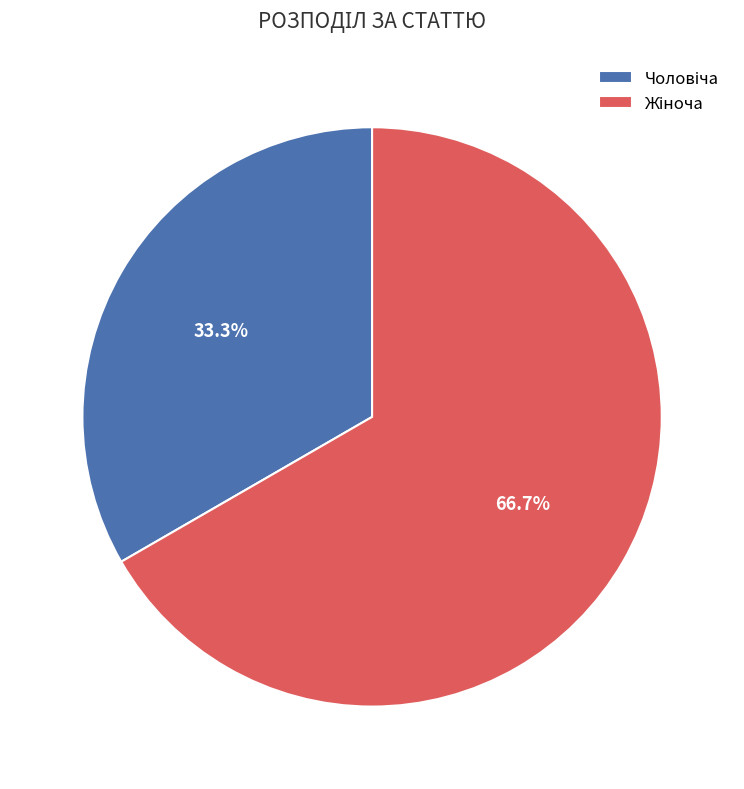

Is there a majority slice in this chart?

Yes